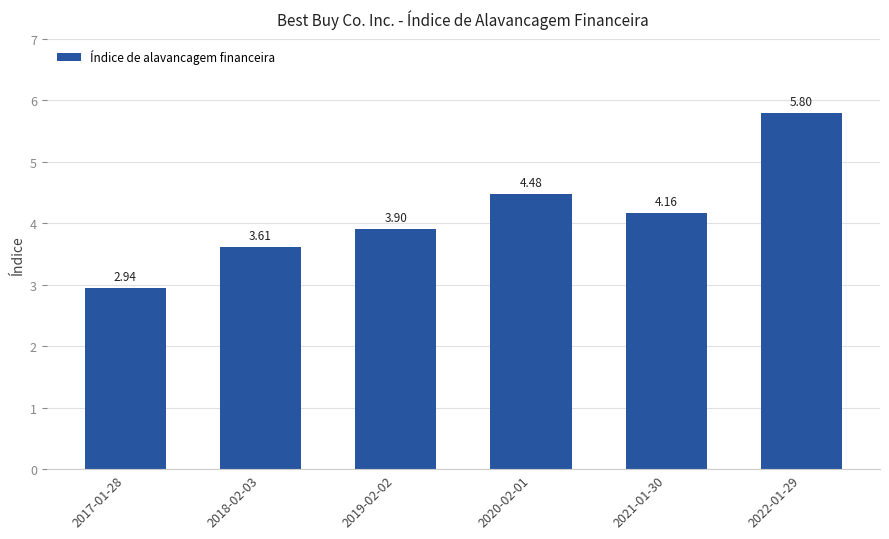

Where is the data nearest to the value 4?

2019-02-02